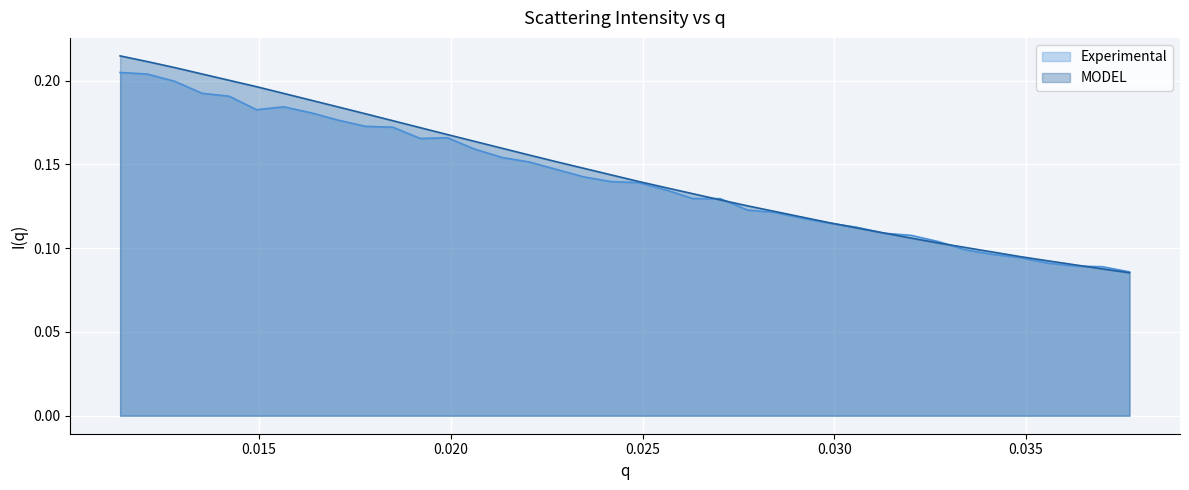

Count the MODEL values in the range 0 to 1.

38